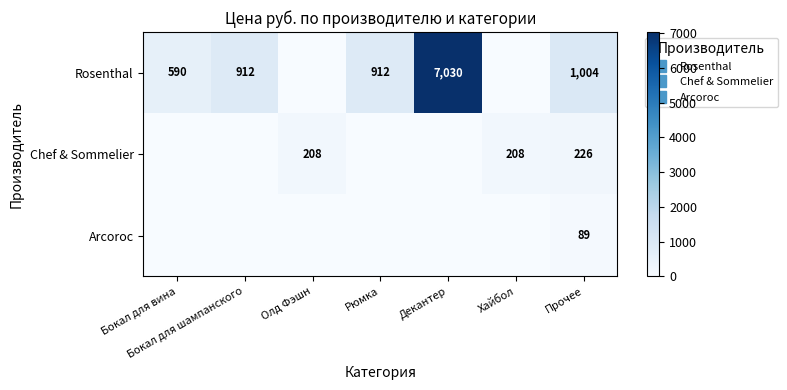

Is it true that Arcoroc equals 0.0 at Рюмка?

True